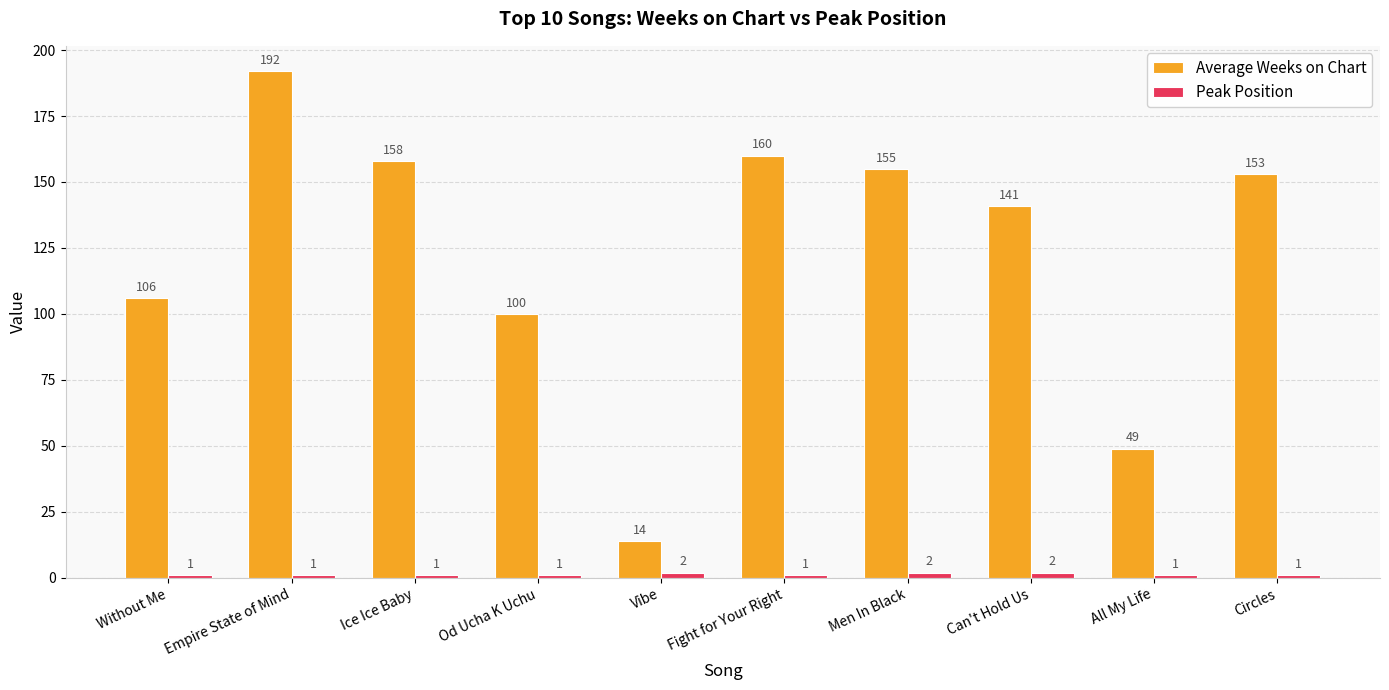

What is the label of the 6th bar from the right?

Vibe